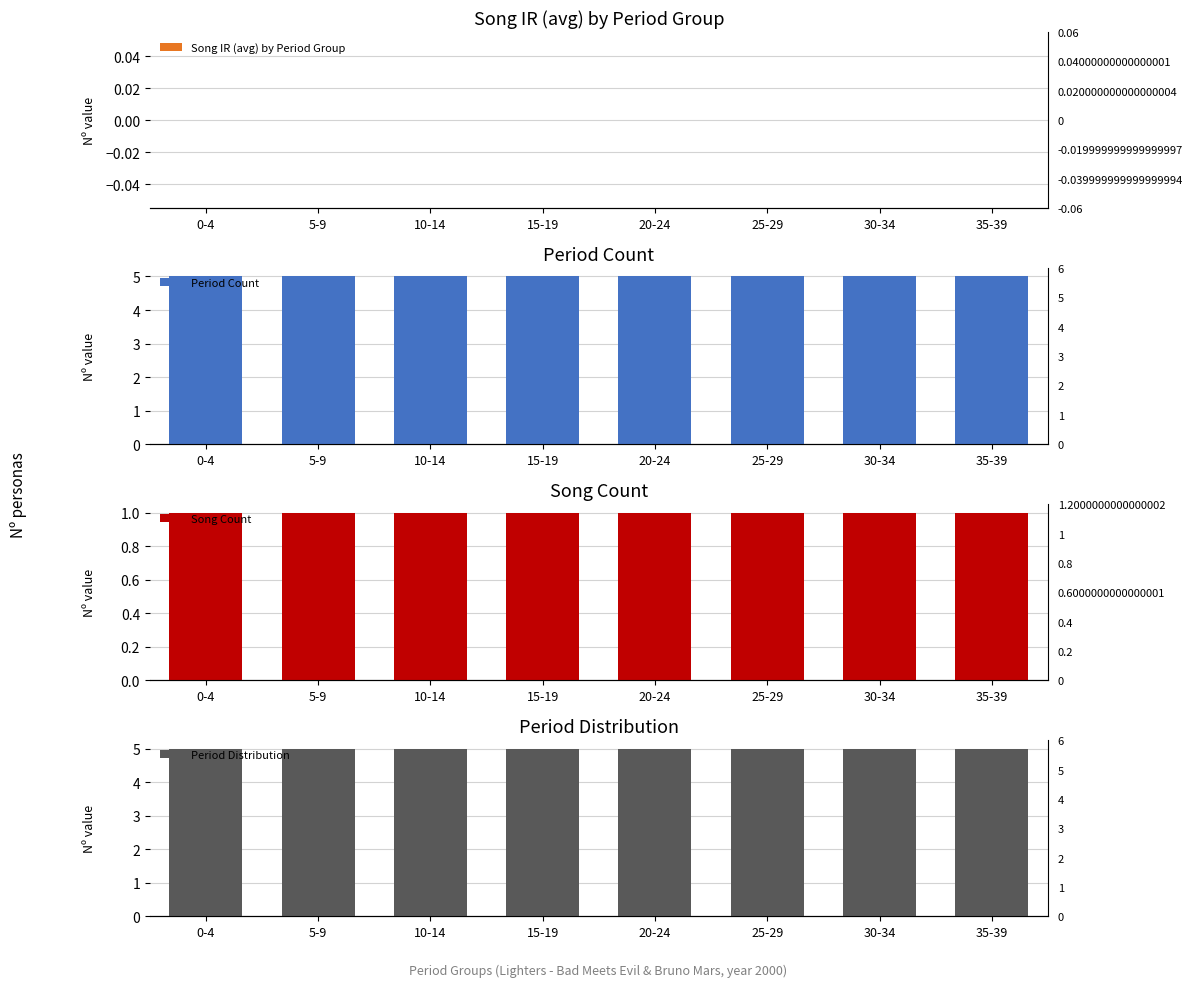

Count the number of data series in this chart.

4